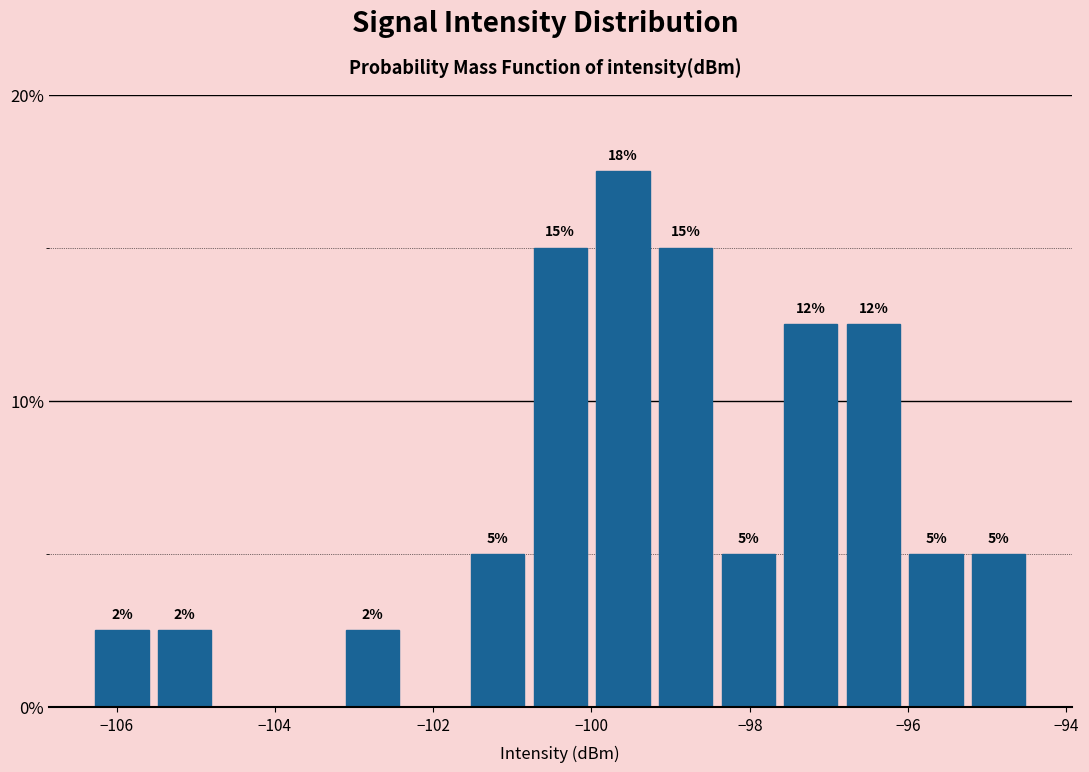

Read against the x-axis, roughly where is the centre of the tallest bar?

-99.6